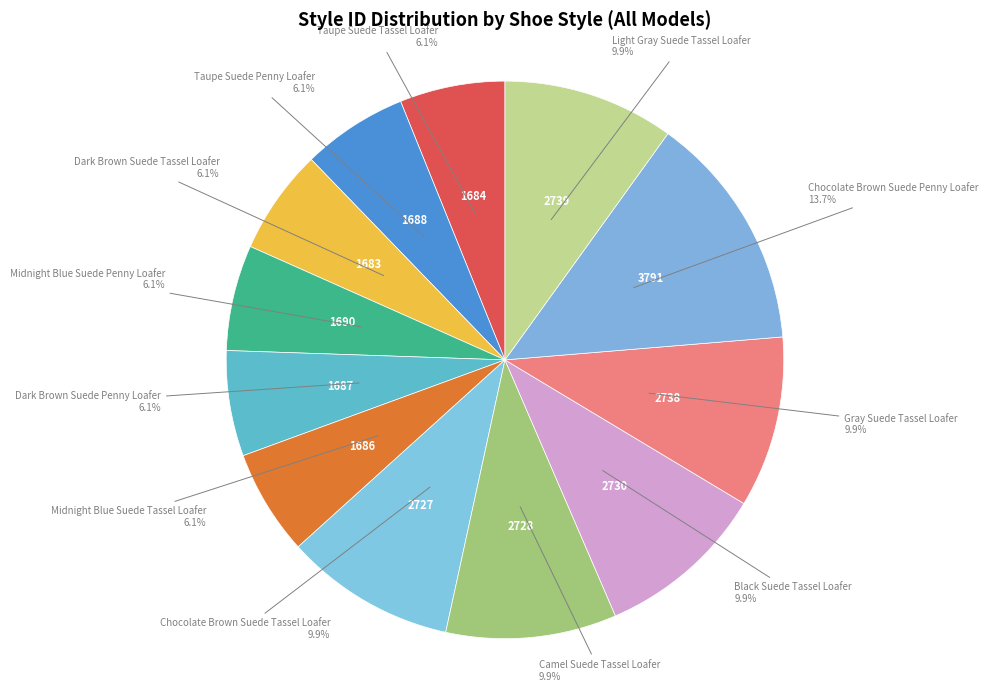

Does Chocolate Brown Suede Penny Loafer represent more than half of the total?

No